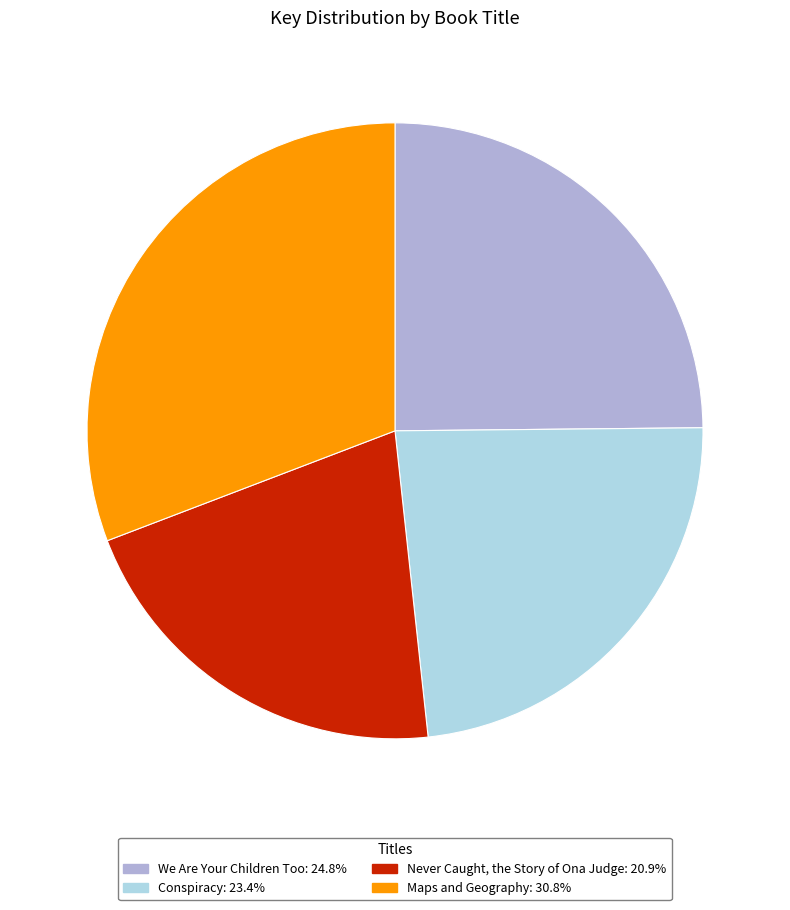

Rank the categories by value from highest to lowest.

Maps and Geography, We Are Your Children Too, Conspiracy, Never Caught, the Story of Ona Judge